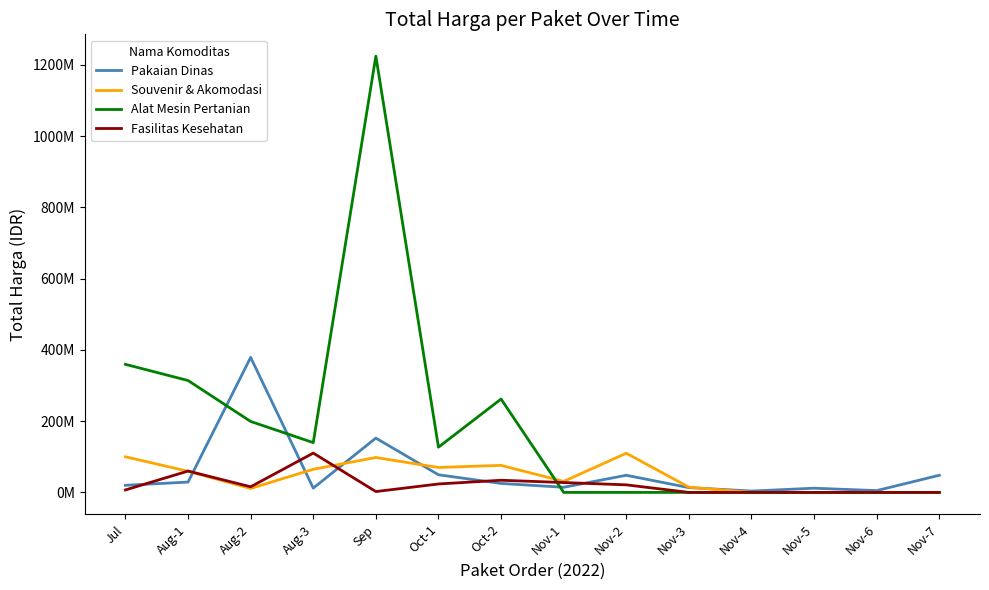

What are all the series names shown in the legend?

Pakaian Dinas, Souvenir & Akomodasi, Alat Mesin Pertanian, Fasilitas Kesehatan